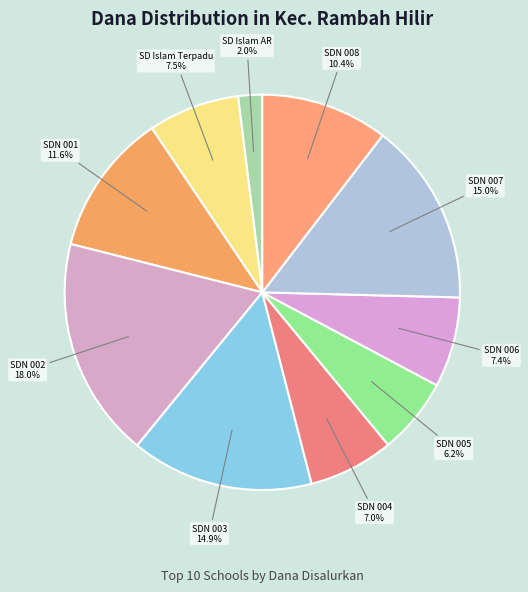

Between SDN 001 and SDN 002, which is larger?

SDN 002